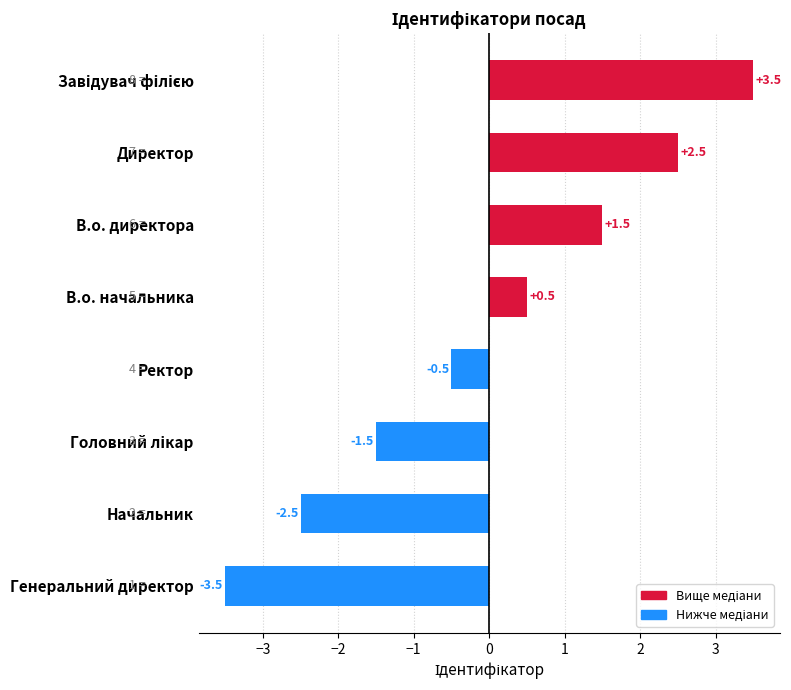

Which label corresponds to the smallest value in the chart?

Генеральний директор